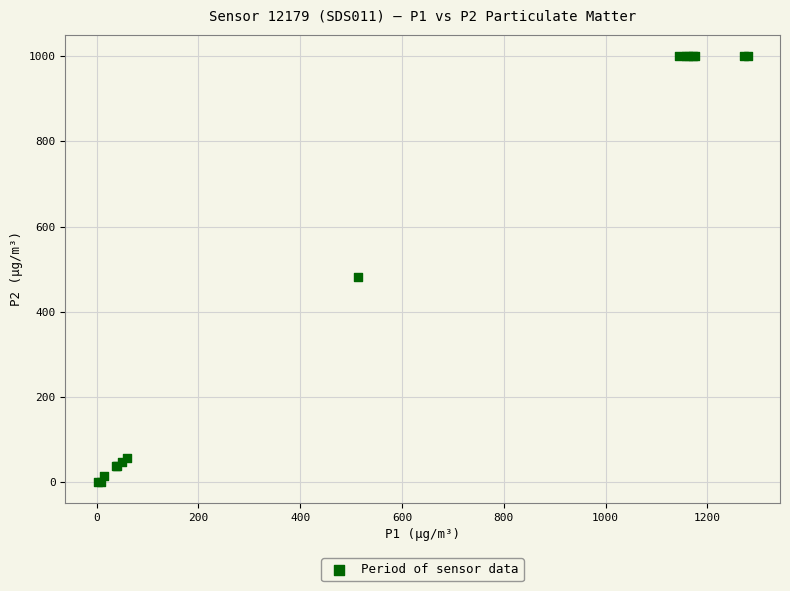

What Y value in the scatter plot is closest to 500?

482.2